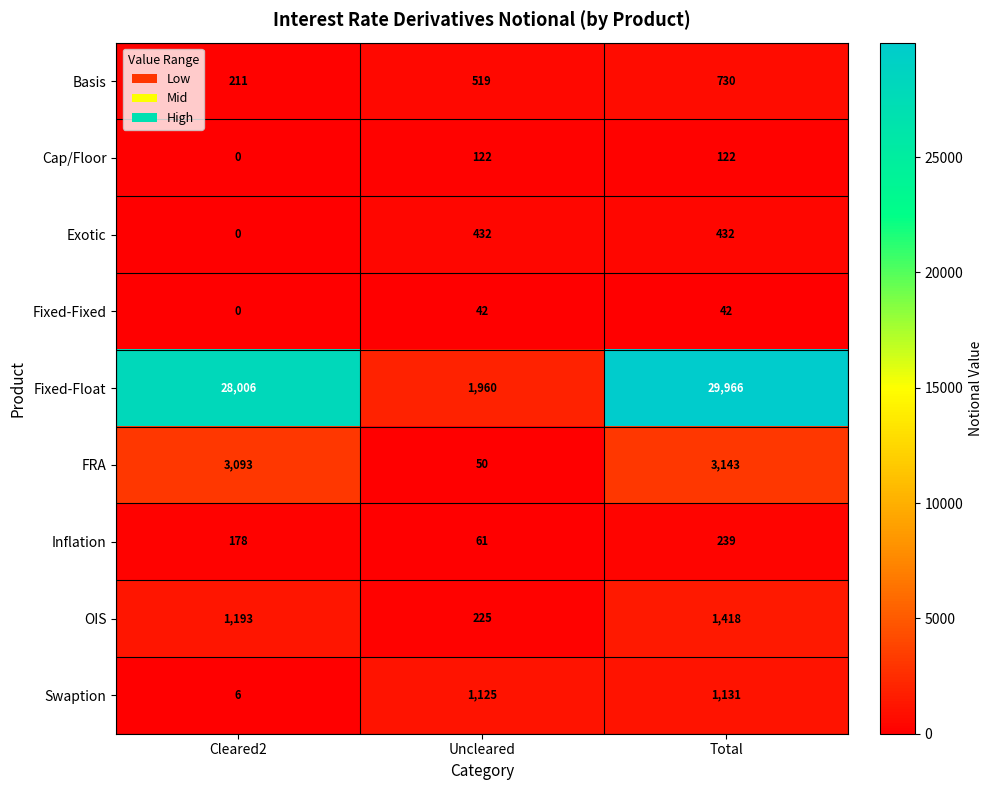

The FRA series shows 1854 at Total. True or false?

False